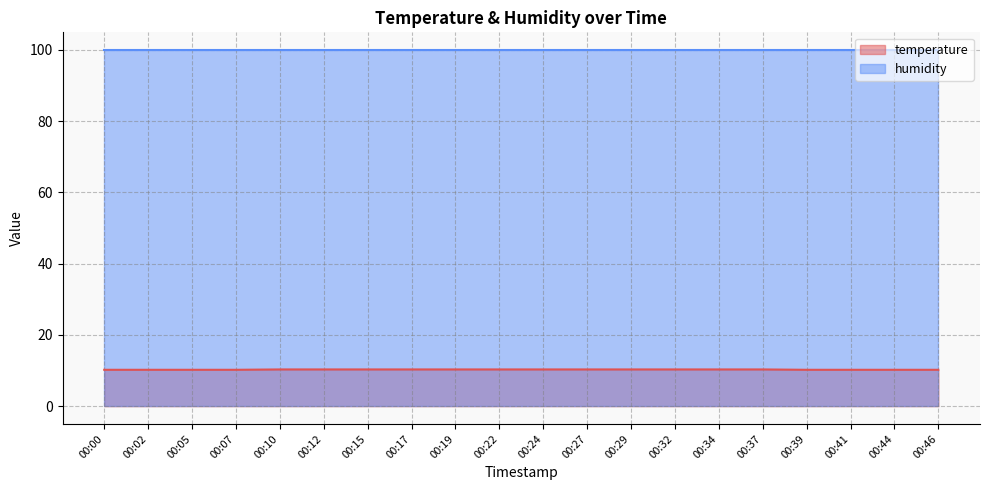

List the labels in order of value, smallest first.

00:00, 00:02, 00:05, 00:07, 00:39, 00:41, 00:44, 00:46, 00:10, 00:12, 00:15, 00:17, 00:19, 00:22, 00:24, 00:27, 00:29, 00:32, 00:34, 00:37